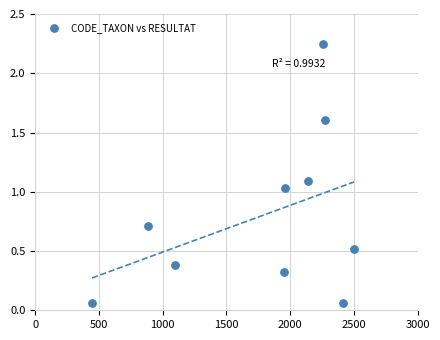

What is the range of X values (max minus min)?

2055.0